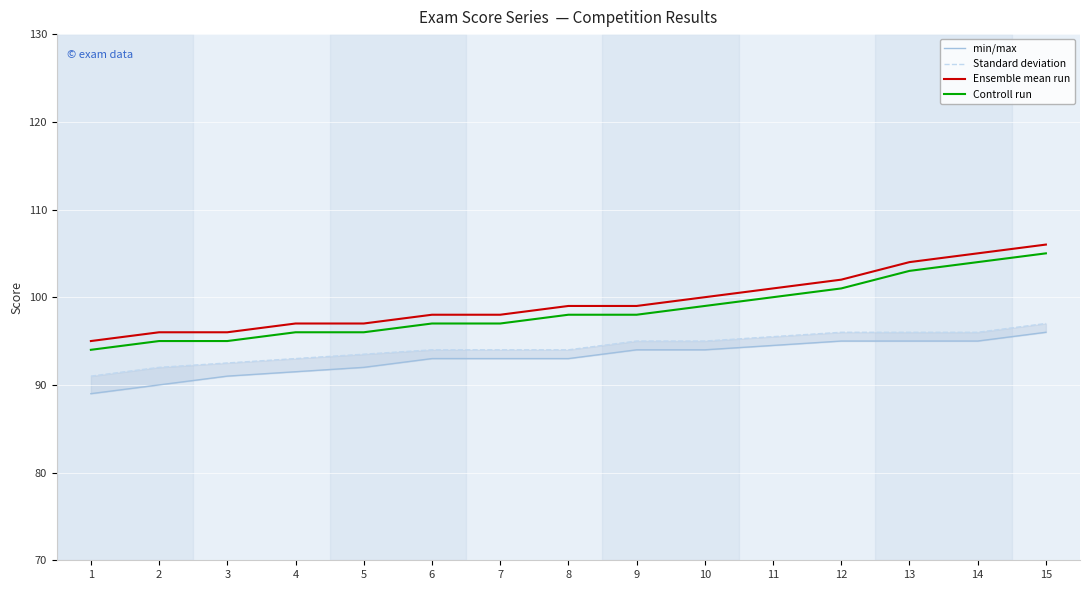

Read the Controll run value at 10.

99